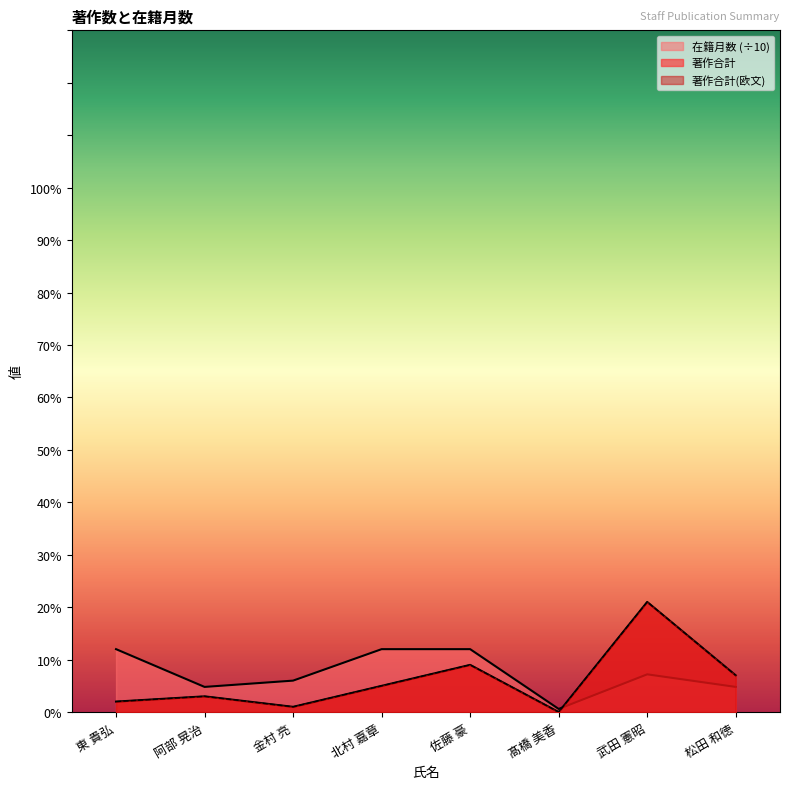

What is the label of the 4th point from the right?

佐藤 豪